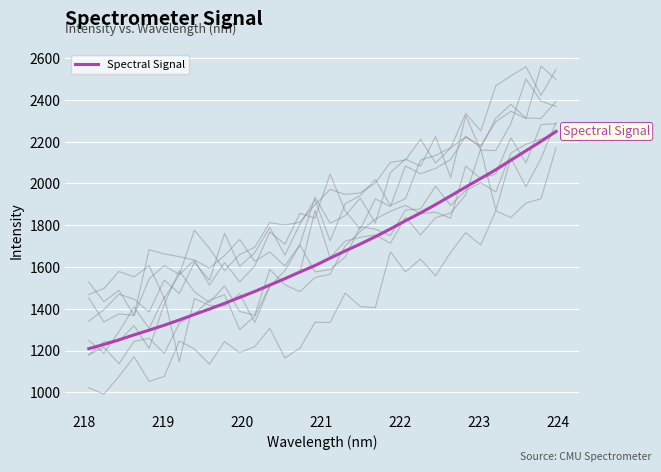

What is the maximum value shown in the chart?

2249.2